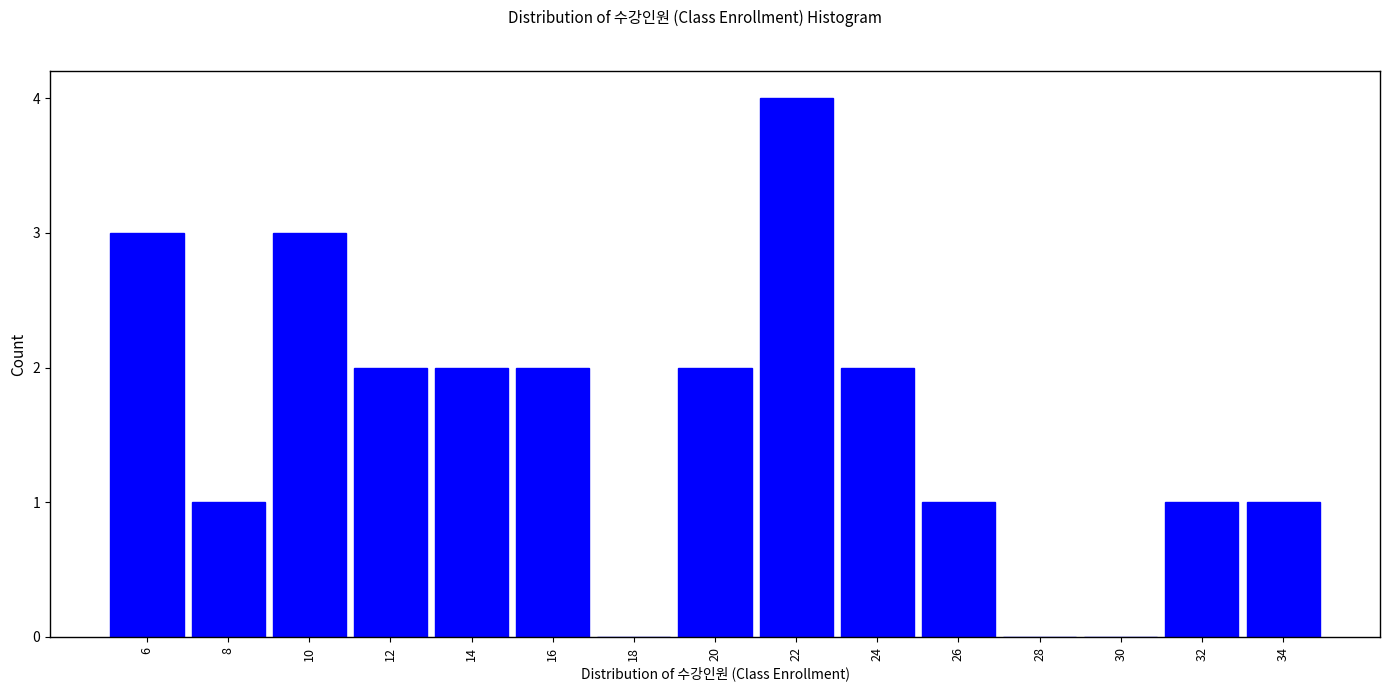

How tall is the bar that spans 11 to 13 on the x-axis? The values are not printed on the chart, so give them approximately, as read against the axis.

2